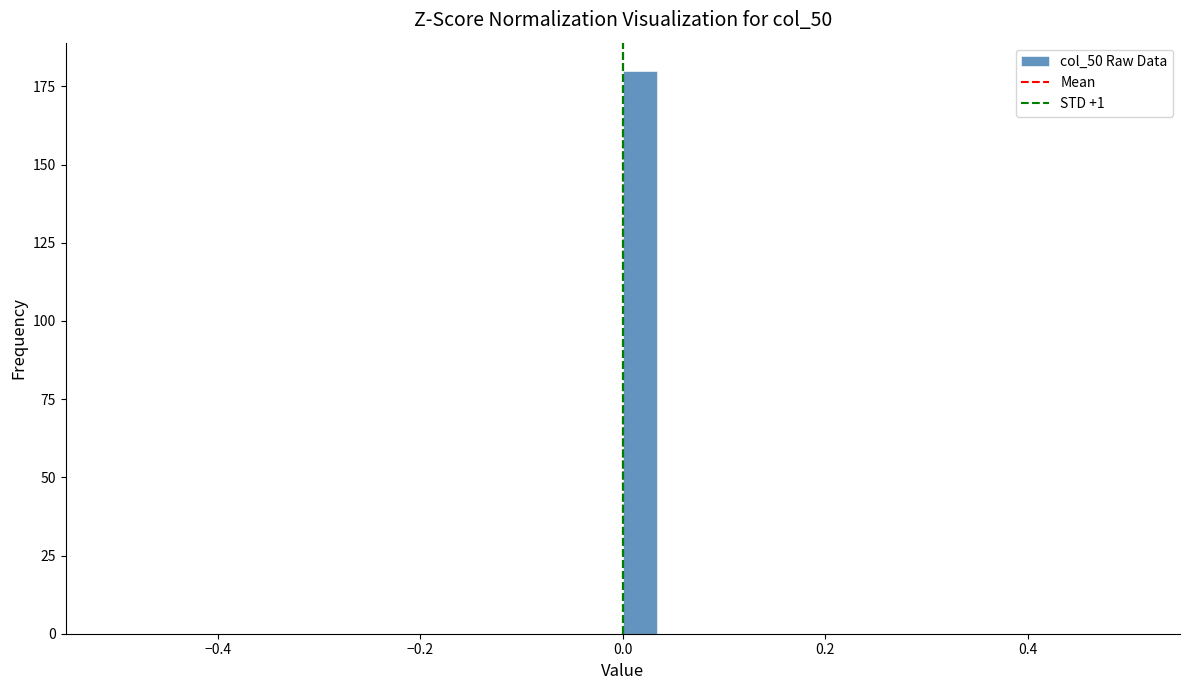

Read against the x-axis, roughly where is the centre of the tallest bar?

0.02